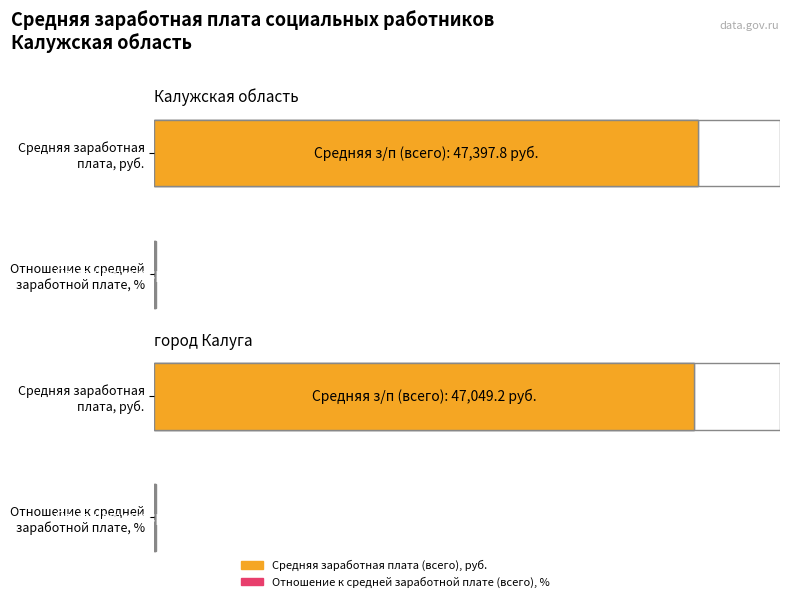

Which series has the largest total across all categories?

Средняя заработная плата (всего), руб.